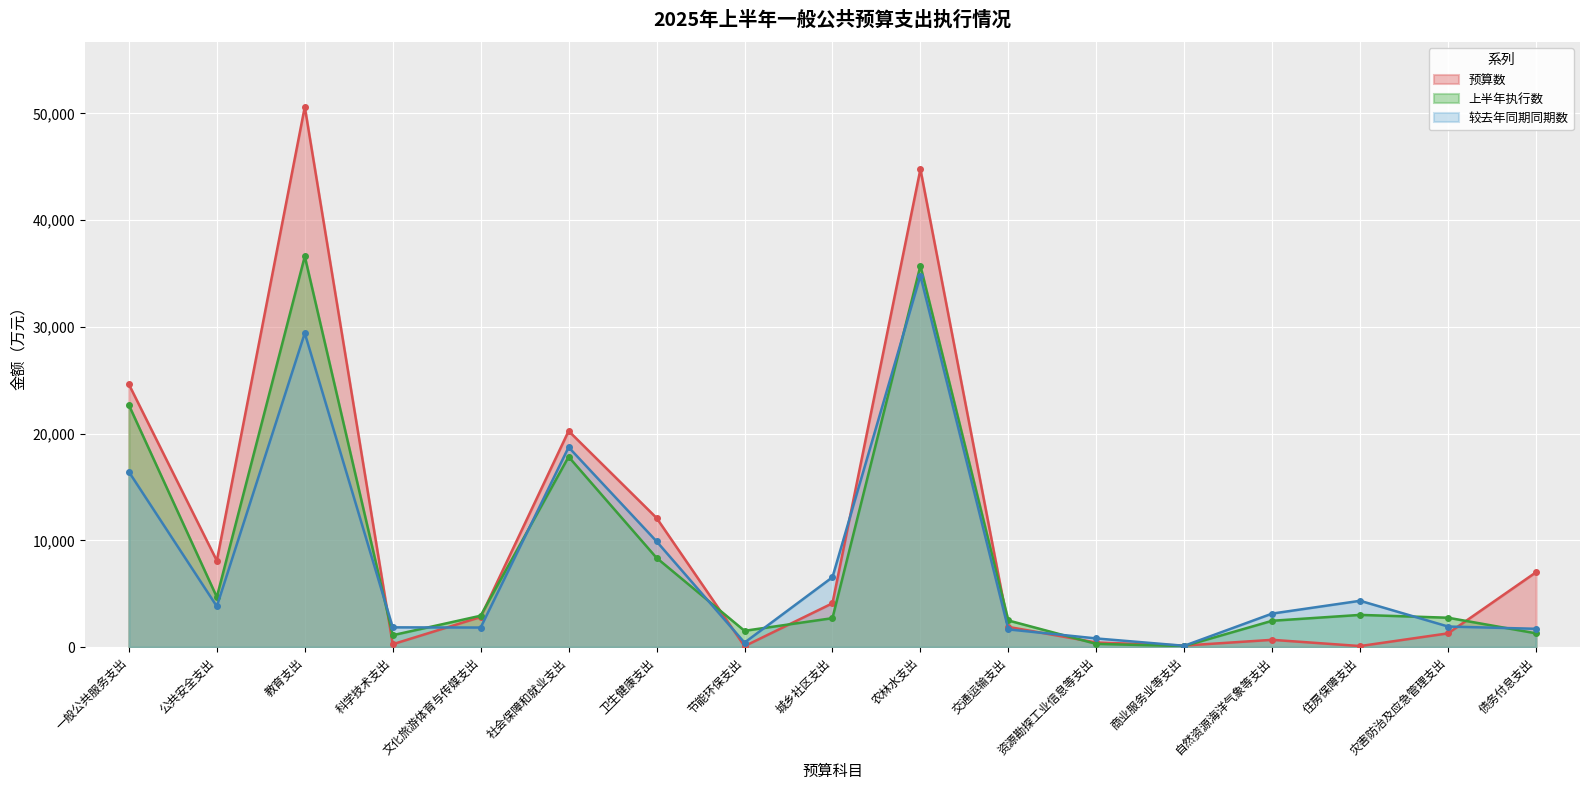

Between which two adjacent categories do 上半年执行数 and 较去年同期同期数 first intersect?

教育支出 and 科学技术支出